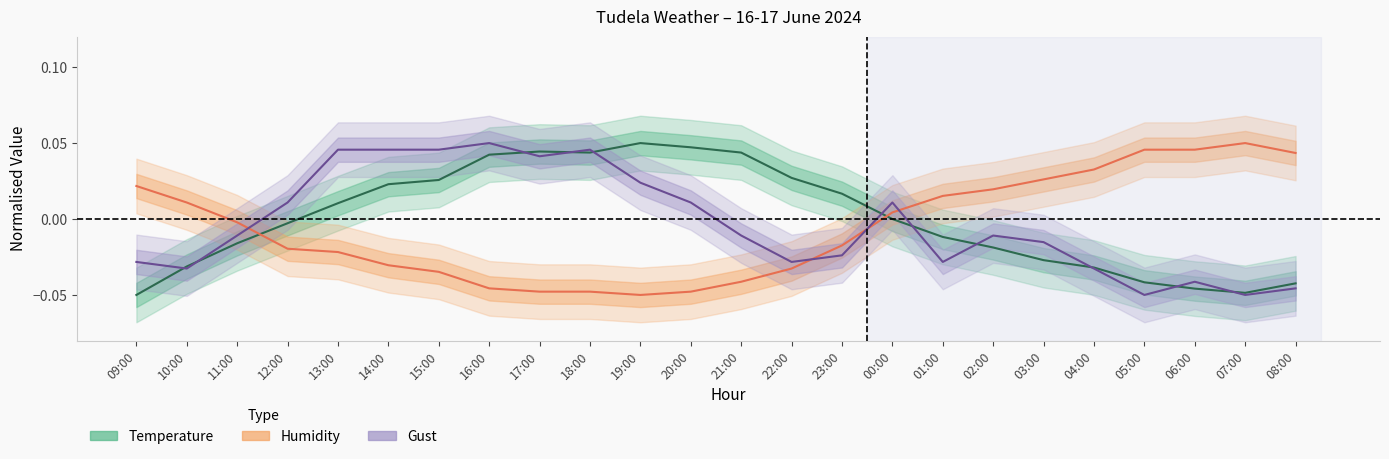

Reading left to right, extract all data points from this chart.

temperature: -0.1	-0.0	-0.0	-0.0	0.0	0.0	0.0	0.0	0.0	0.0	0.1	0.0	0.0	0.0	0.0	-0.0	-0.0	-0.0	-0.0	-0.0	-0.0	-0.0	-0.0	-0.0
humidity: 0.0	0.0	-0.0	-0.0	-0.0	-0.0	-0.0	-0.0	-0.0	-0.0	-0.1	-0.0	-0.0	-0.0	-0.0	0.0	0.0	0.0	0.0	0.0	0.0	0.0	0.1	0.0
gust: -0.0	-0.0	-0.0	0.0	0.0	0.0	0.0	0.1	0.0	0.0	0.0	0.0	-0.0	-0.0	-0.0	0.0	-0.0	-0.0	-0.0	-0.0	-0.1	-0.0	-0.1	-0.0